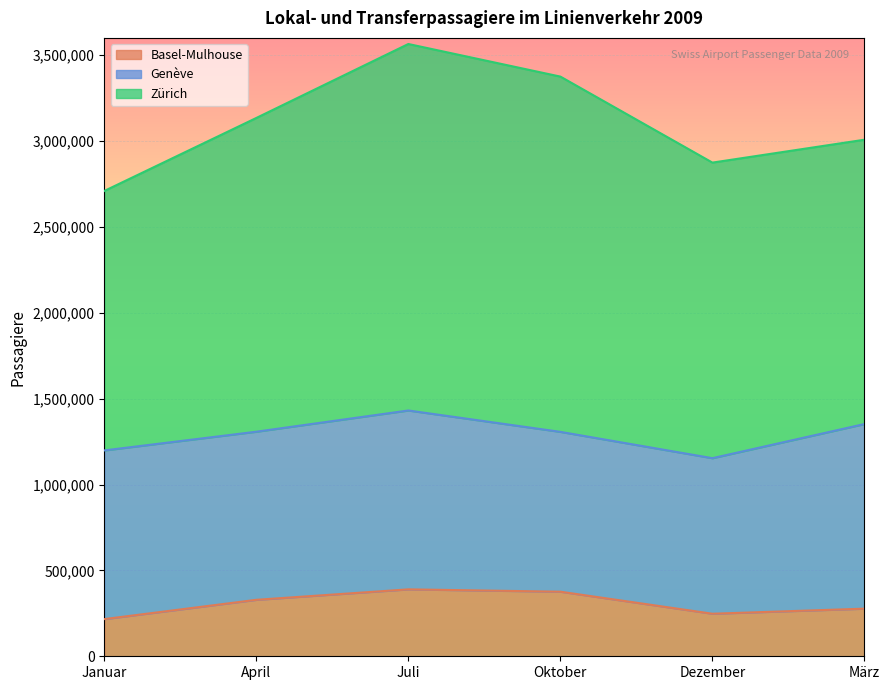

What is the label of the 1st point from the right?

März